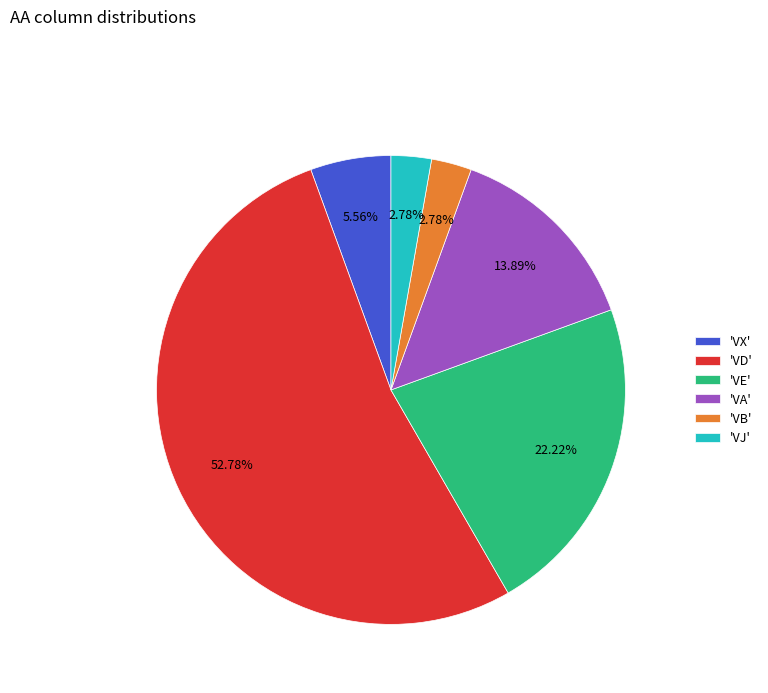

Approximately how many times larger is the value at 'VJ' compared to 'VB'?

1.0